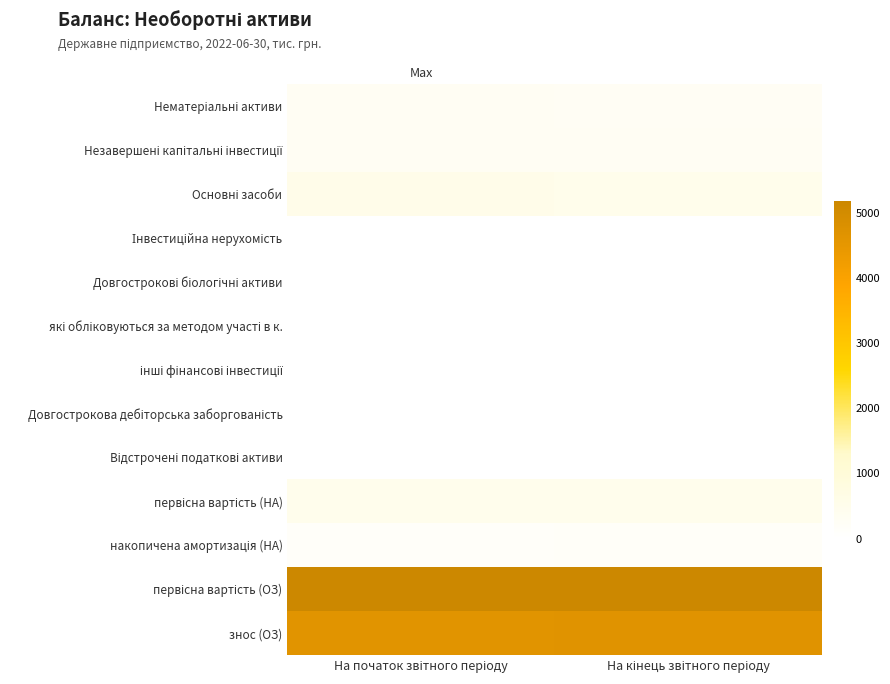

Rank the series by their maximum value, from highest to lowest.

первісна вартість (ОЗ), знос (ОЗ), Основні засоби, первісна вартість (НА), Незавершені капітальні інвестиції, Нематеріальні активи, накопичена амортизація (НА), Інвестиційна нерухомість, Довгострокові біологічні активи, які обліковуються за методом участі в к., інші фінансові інвестиції, Довгострокова дебіторська заборгованість, Відстрочені податкові активи